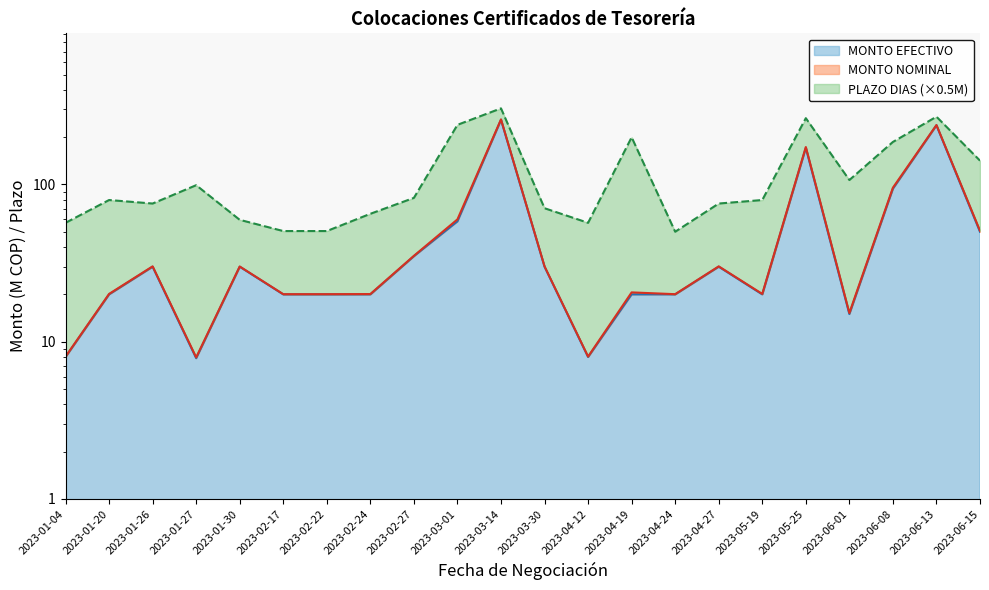

Rank the categories by MONTO EFECTIVO value from lowest to highest.

2023-01-27, 2023-01-04, 2023-04-12, 2023-06-01, 2023-01-20, 2023-02-17, 2023-02-22, 2023-02-24, 2023-04-19, 2023-04-24, 2023-05-19, 2023-01-26, 2023-01-30, 2023-03-30, 2023-04-27, 2023-02-27, 2023-06-15, 2023-03-01, 2023-06-08, 2023-05-25, 2023-06-13, 2023-03-14